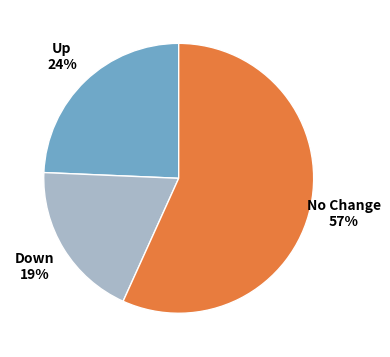

How many segments does this pie chart have?

3